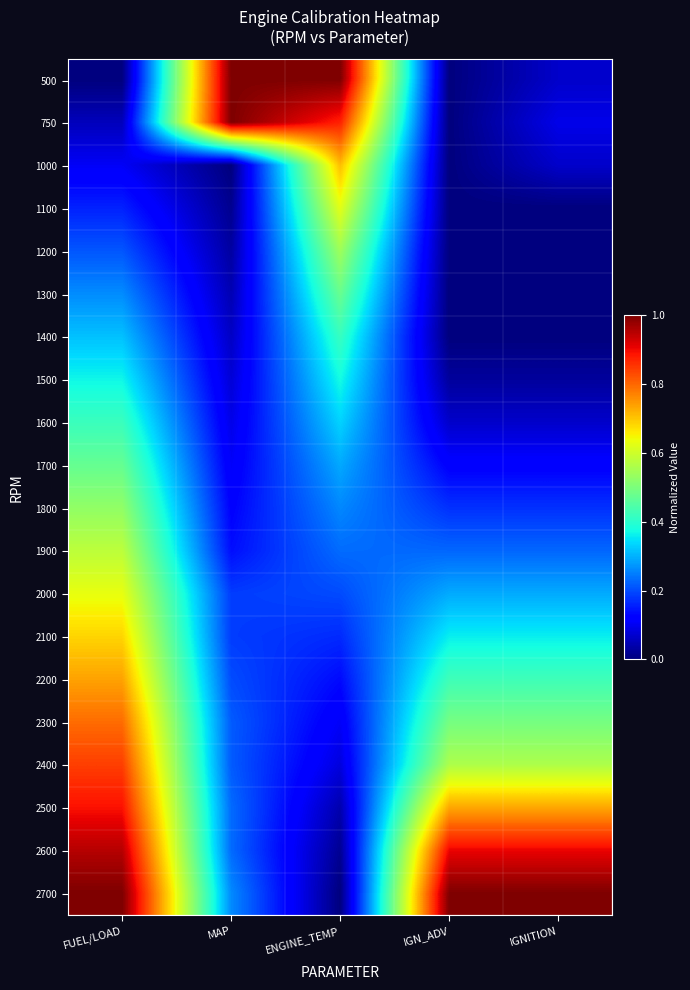

What is the difference between the highest and lowest values at MAP?

1.0